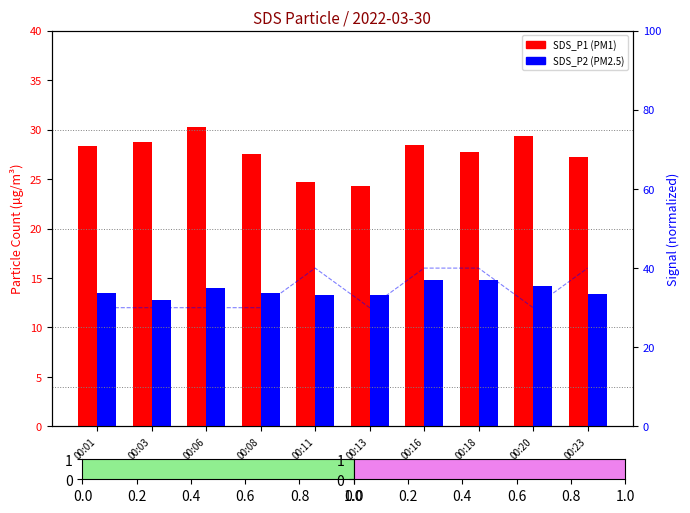

Which series changed the most between 00:01 and 00:06?

SDS_P1